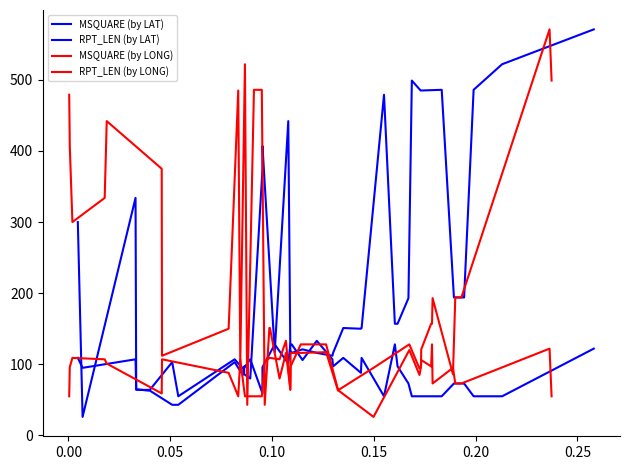

Is this an area chart (filled region under the line)?

No